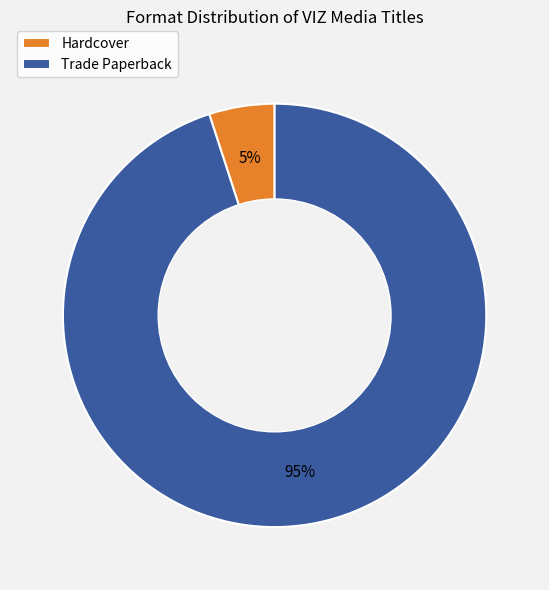

What is the smallest slice in the pie chart?

Hardcover